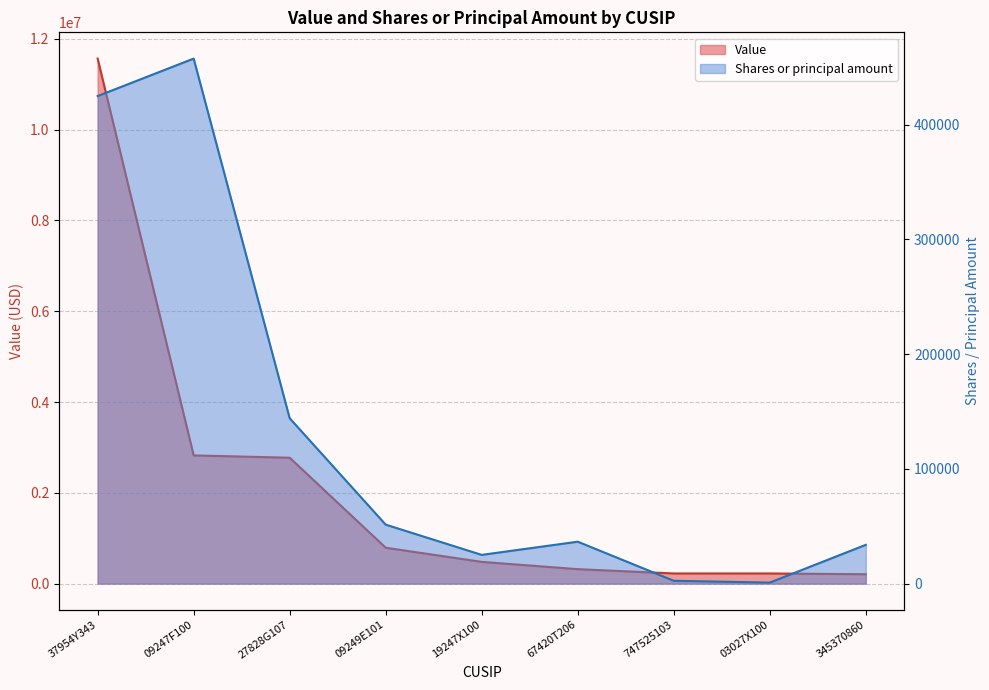

What is the total value across all series at 27828G107?

2917128